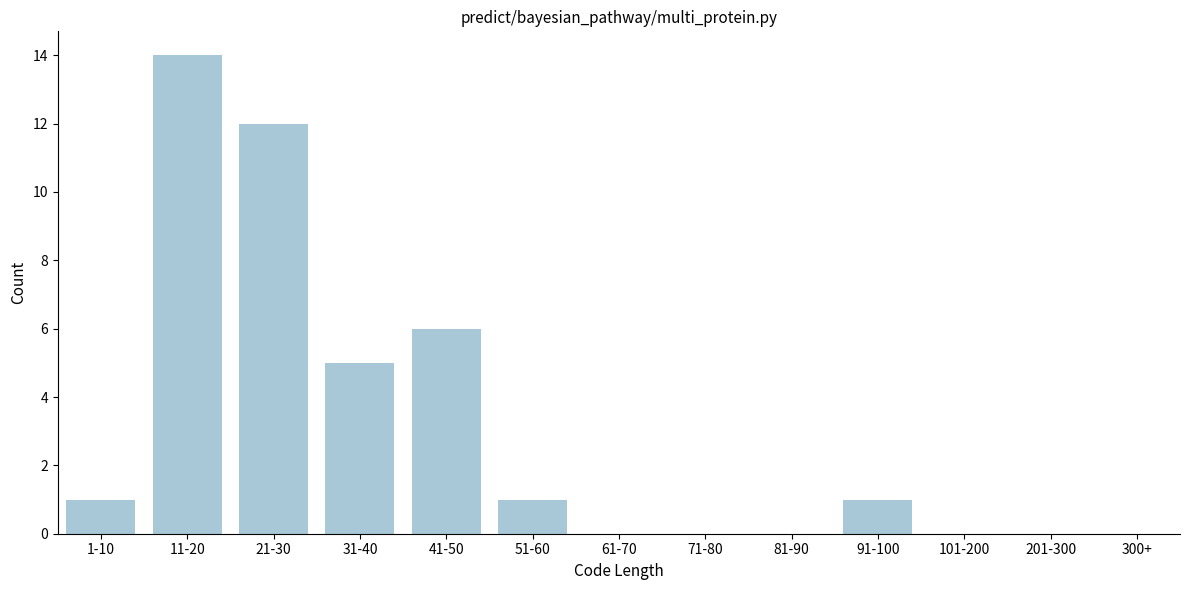

Reading left to right, what are all the values shown in this chart?

1-10=1	11-20=14	21-30=12	31-40=5	41-50=6	51-60=1	61-70=0	71-80=0	81-90=0	91-100=1	101-200=0	201-300=0	300+=0